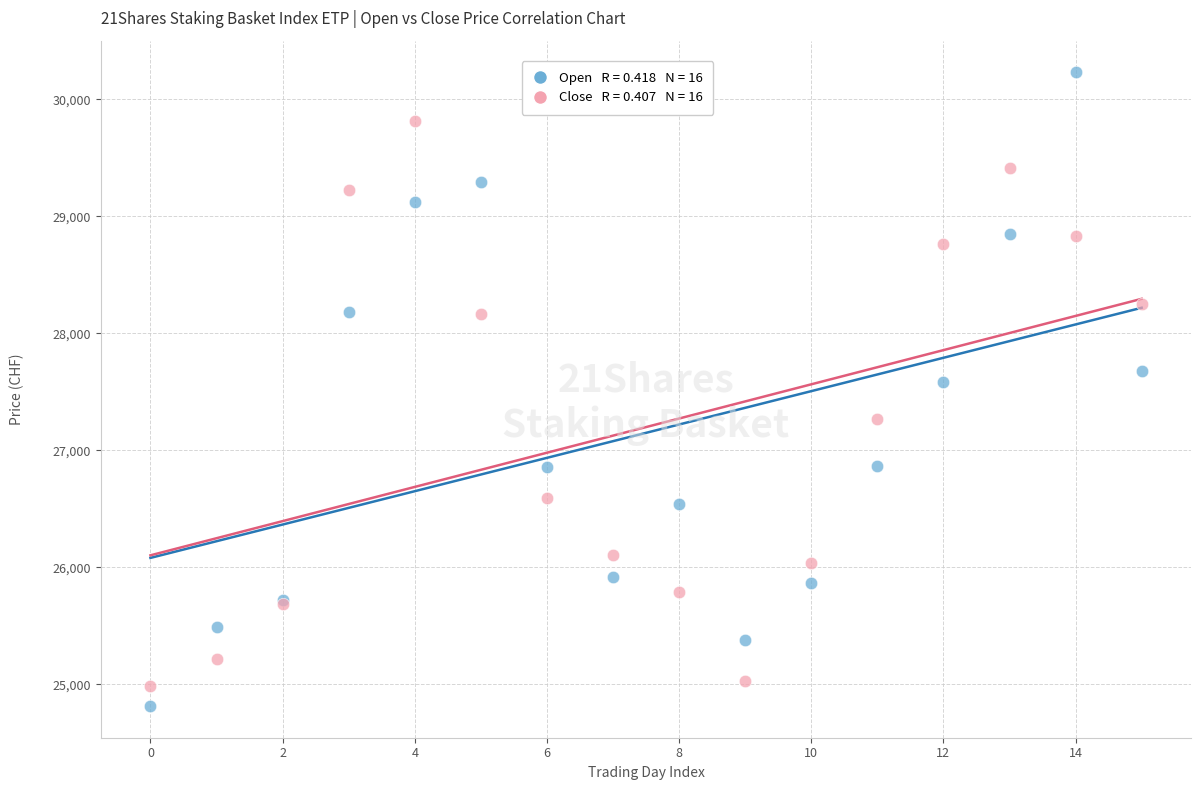

Across all series, what Y value is closest to 27523?

27583